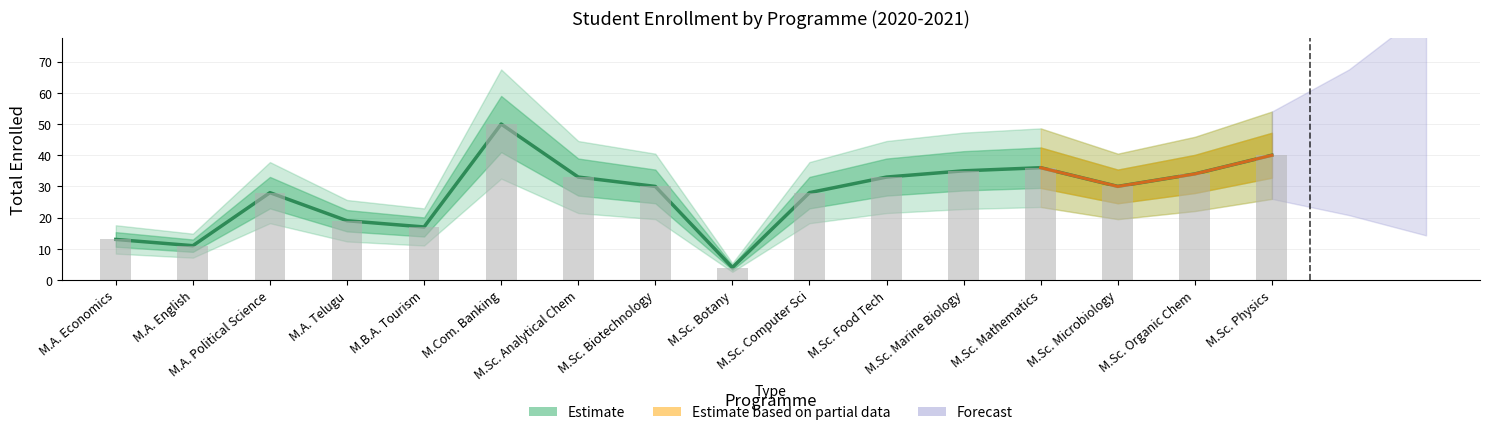

What is the sum of all values?

441